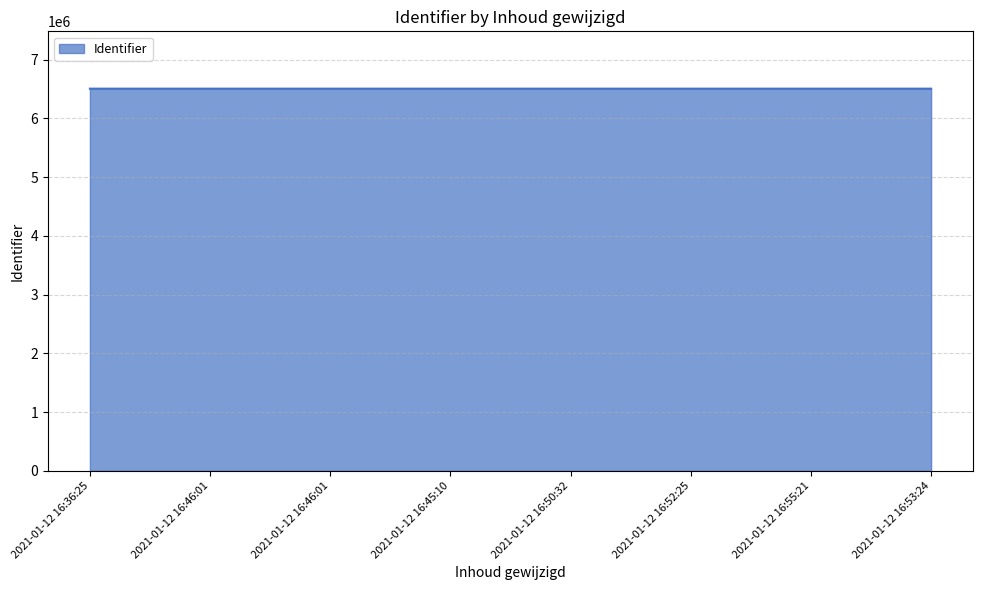

How many lines are shown in the chart?

1